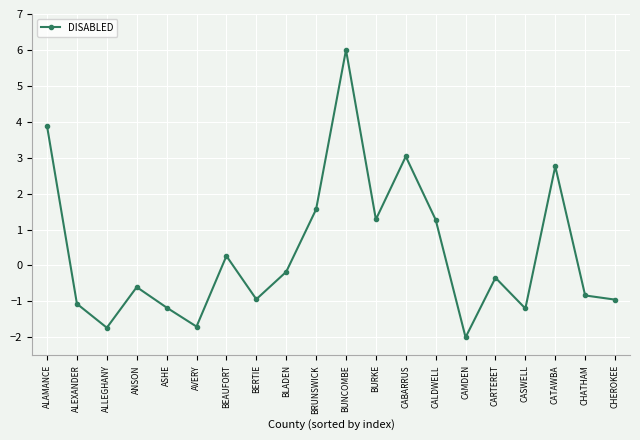

Between ASHE and CABARRUS, which is larger?

CABARRUS